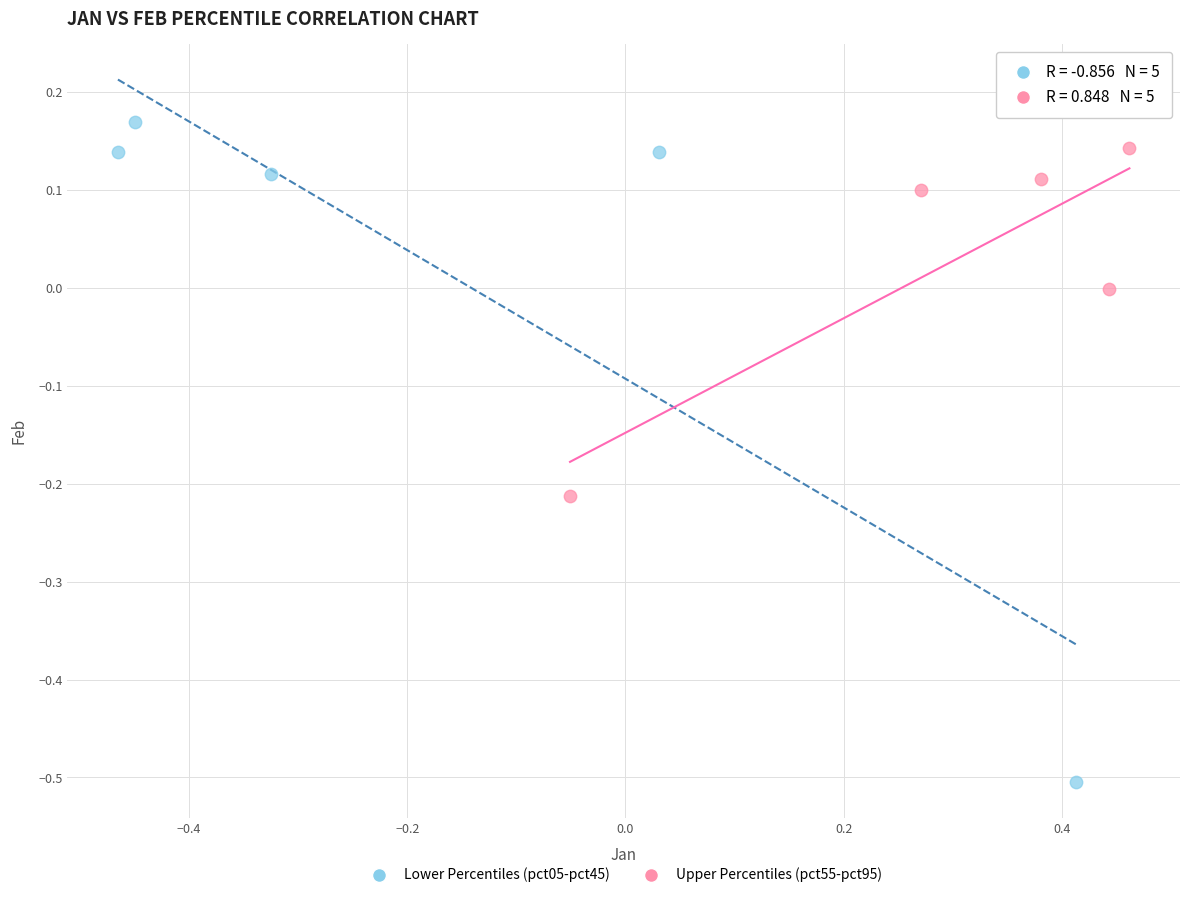

Which series reaches the minimum Y coordinate?

Lower Percentiles (pct05-pct45)